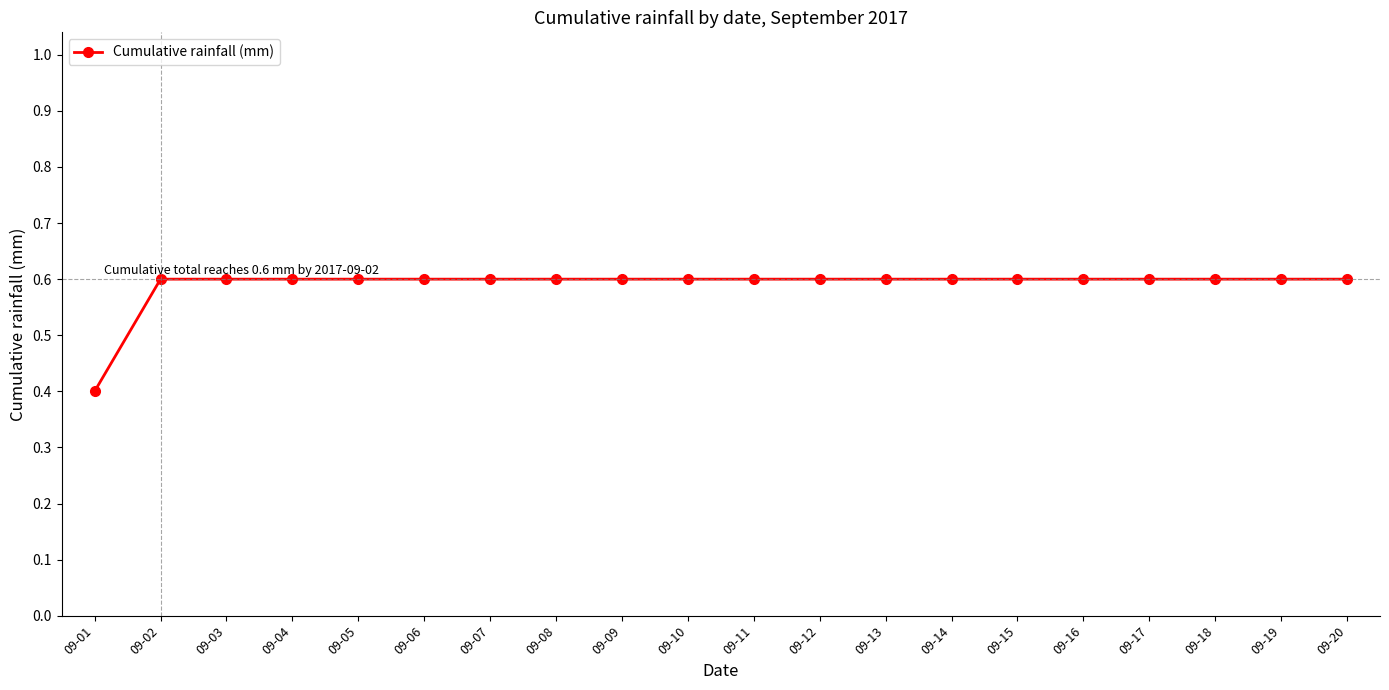

Reading left to right, list all the values displayed in this chart.

0.4	0.6	0.6	0.6	0.6	0.6	0.6	0.6	0.6	0.6	0.6	0.6	0.6	0.6	0.6	0.6	0.6	0.6	0.6	0.6